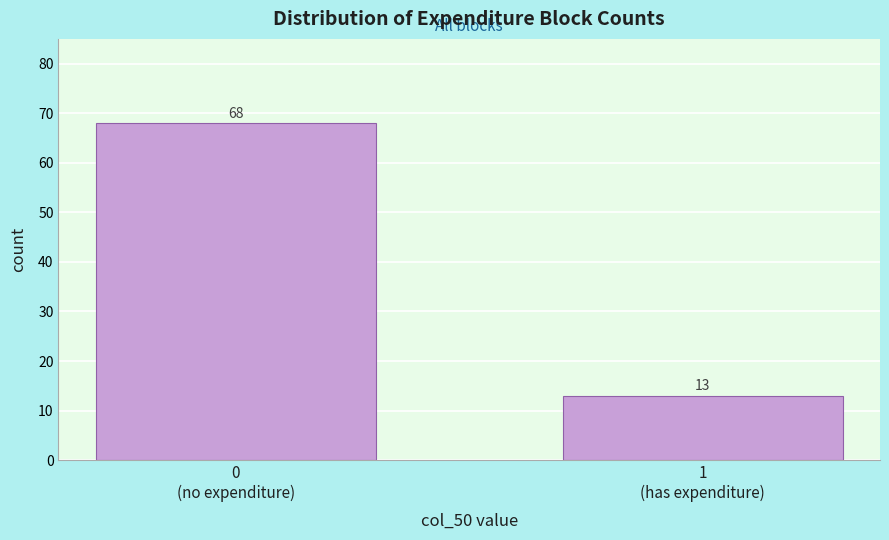

Reading left to right, list all the values displayed in this chart.

68	13